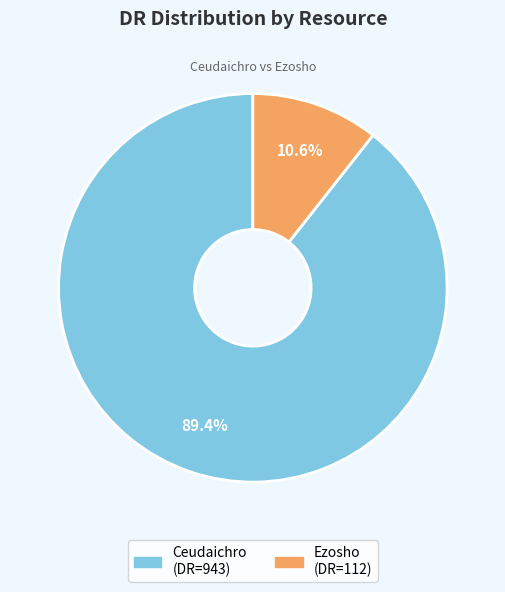

Is it true that Ceudaichro is 99% of the pie?

False